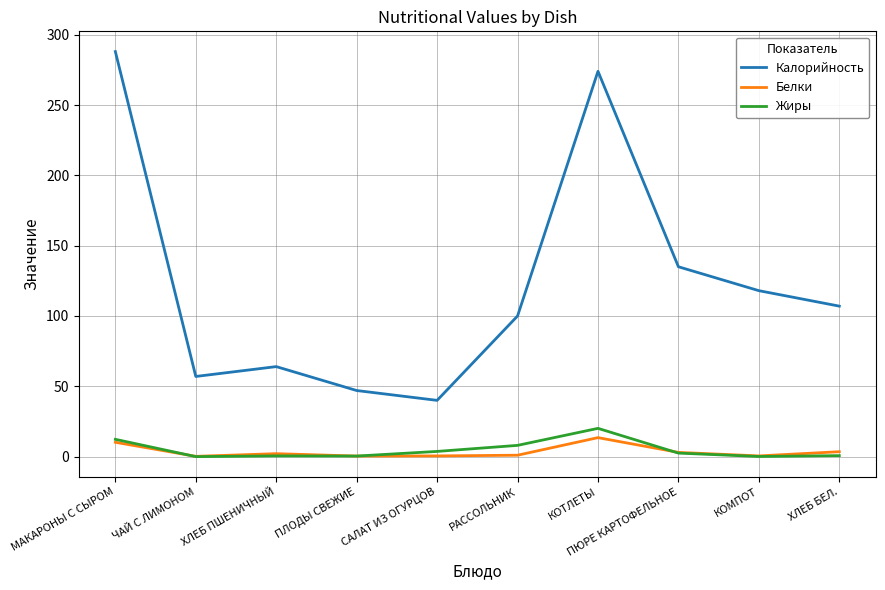

What is the sum of the Калорийность values at ПЛОДЫ СВЕЖИЕ and КОМПОТ?

165.0